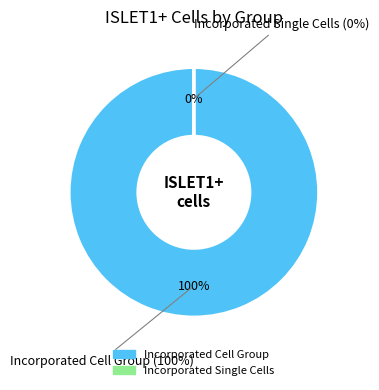

How many segments does this pie chart have?

2